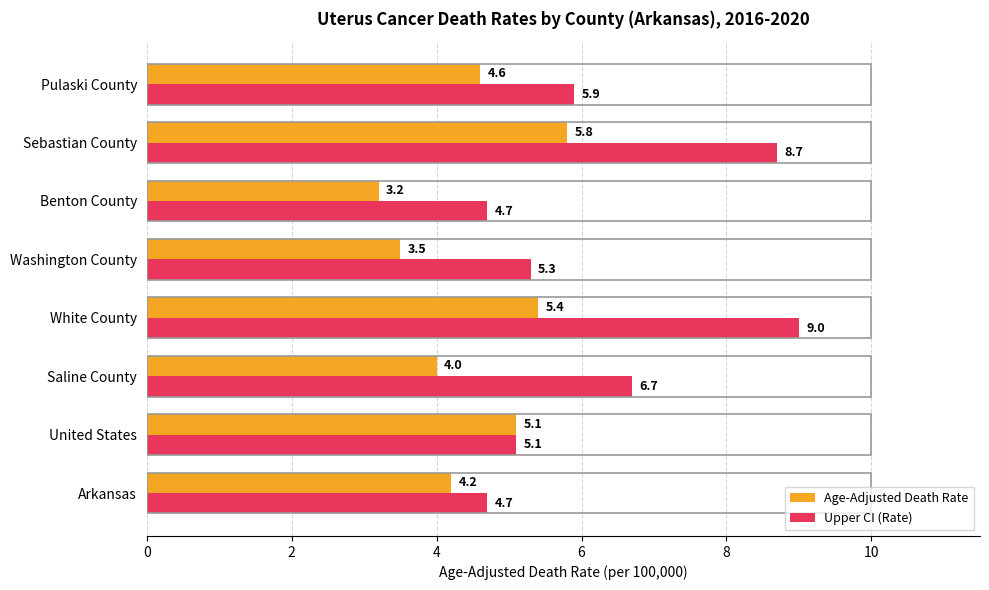

Where is Upper CI (Rate) nearest to the value 6?

Pulaski County